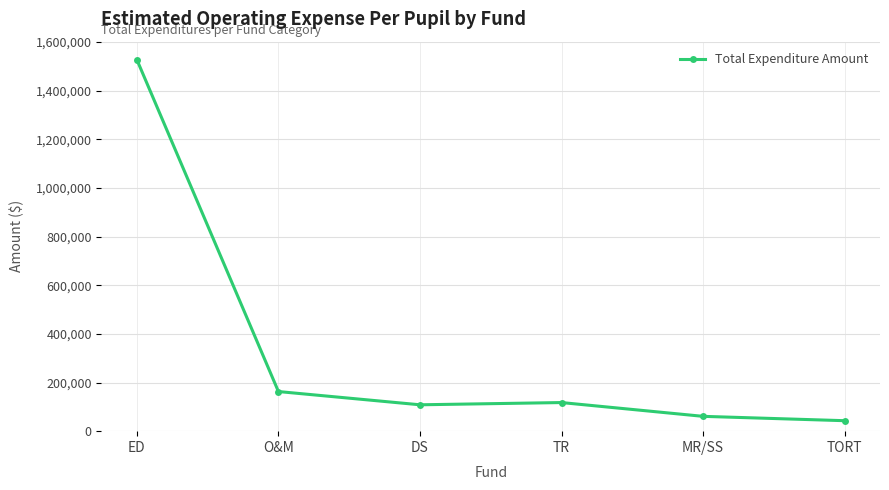

What is the difference between the second highest and second lowest values?

101939